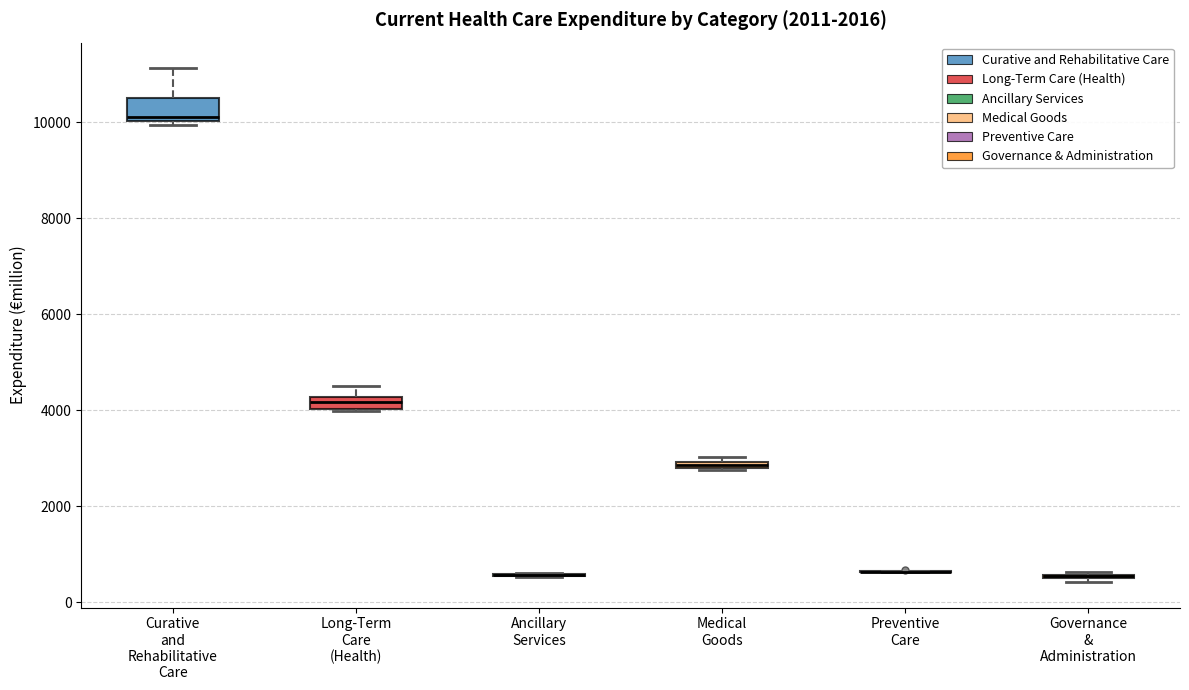

Where is the upper edge of the box for Curative and Rehabilitative Care on the y-axis? The values are not printed on the chart, so give them approximately, as read against the axis.

10600